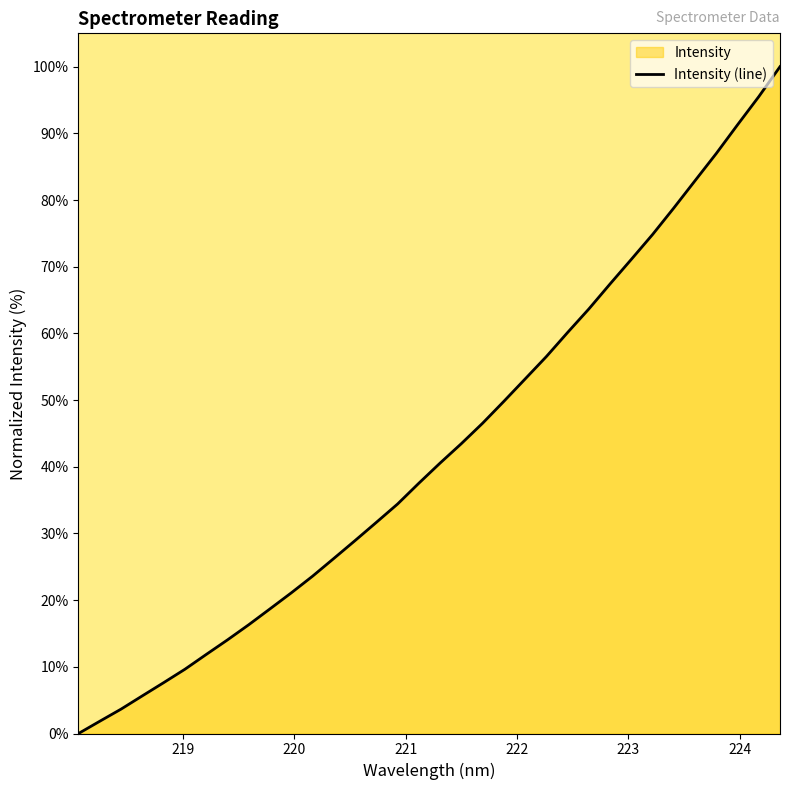

What is the sum of all values?

1455.6